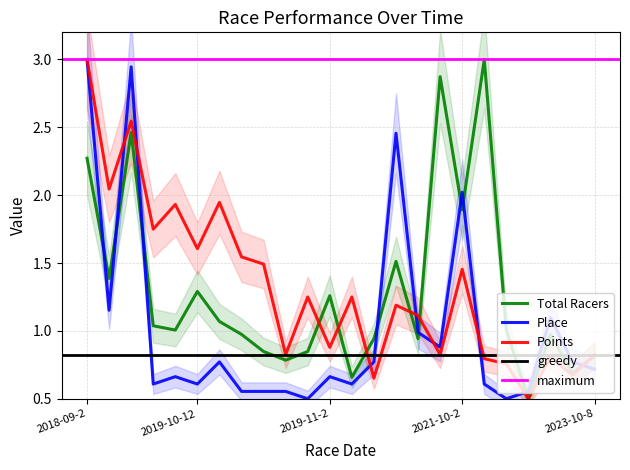

At which category does the chart reach its peak across all series?

2022-09-10